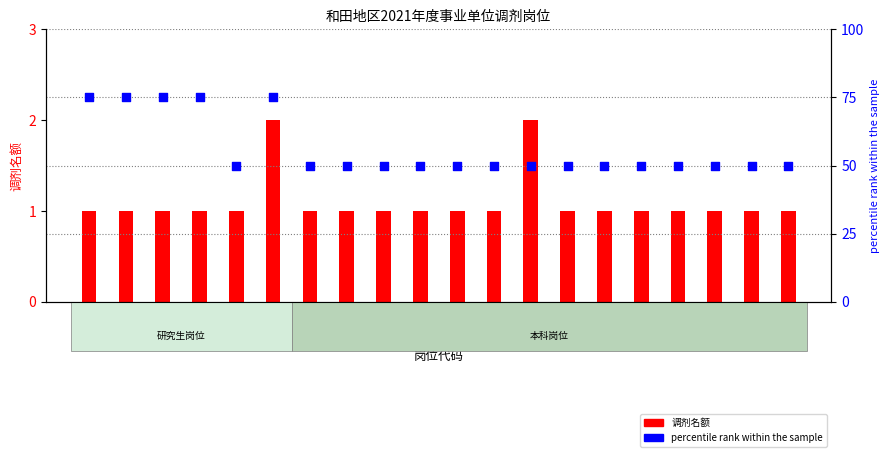

What are all the series names shown in the legend?

调剂名额, percentile rank within the sample